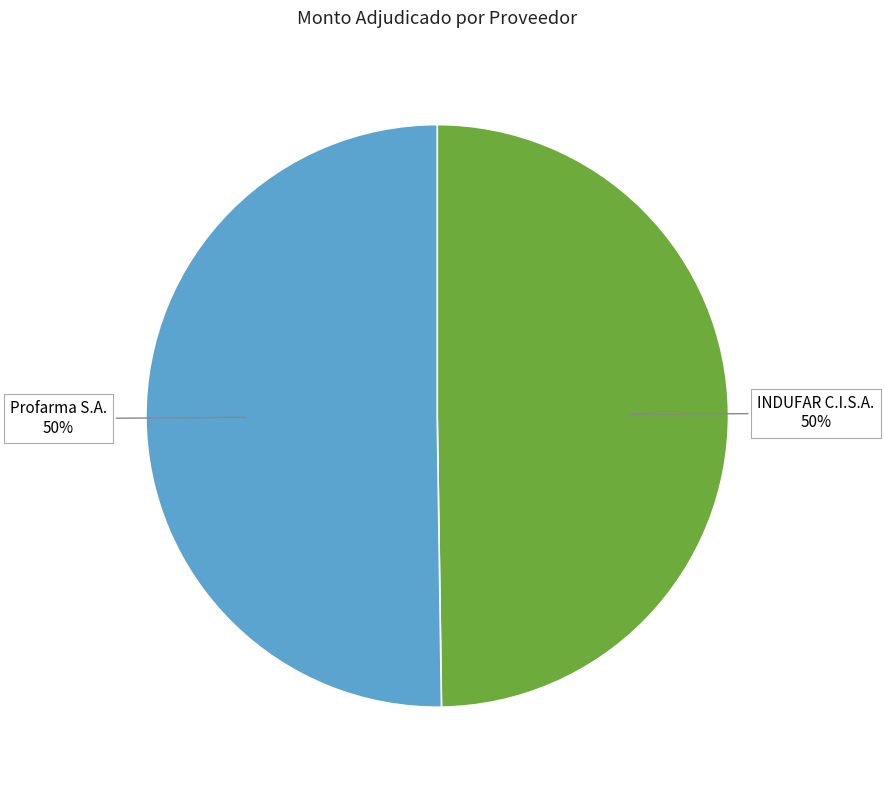

Is it true that INDUFAR C.I.S.A. is 38% of the pie?

False